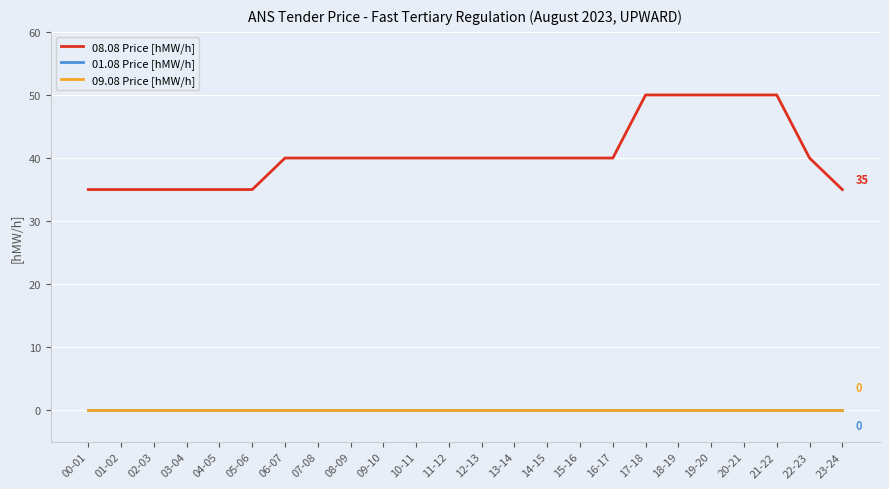

True or false: 08.08 Price [hMW/h] has a value of 60 at 09-10.

False